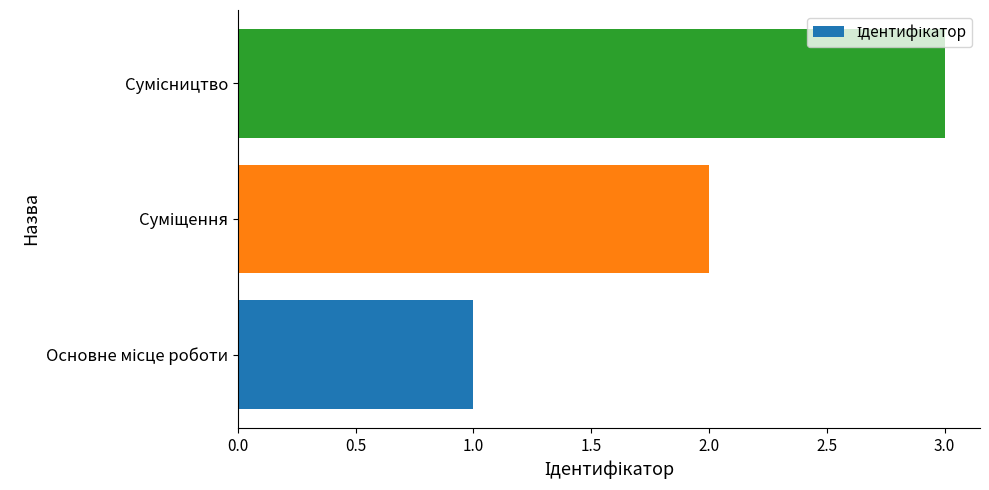

What is the sum of all values?

6